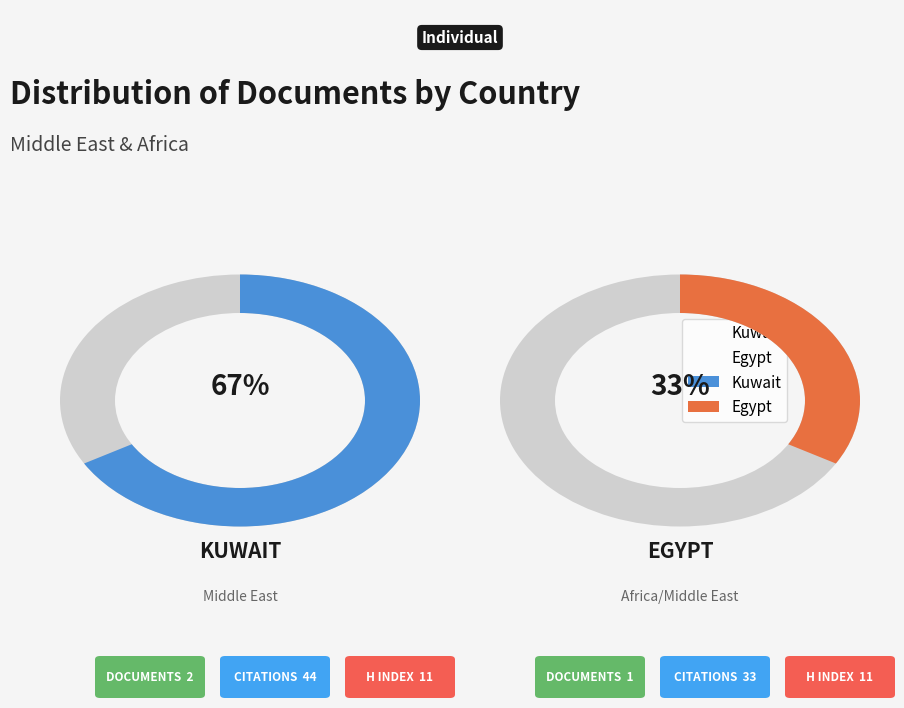

Combined, do Egypt and Kuwait account for over 50%?

Yes